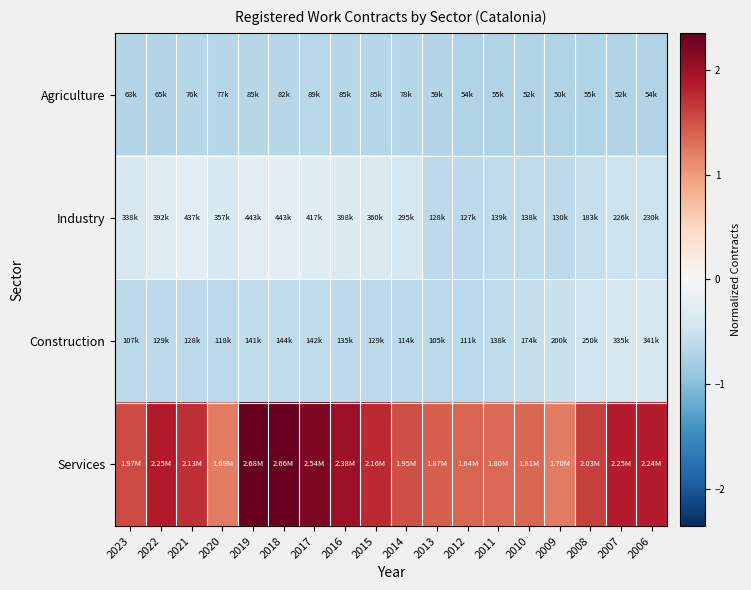

List the series in order of their peak value, highest first.

Services, Industry, Construction, Agriculture